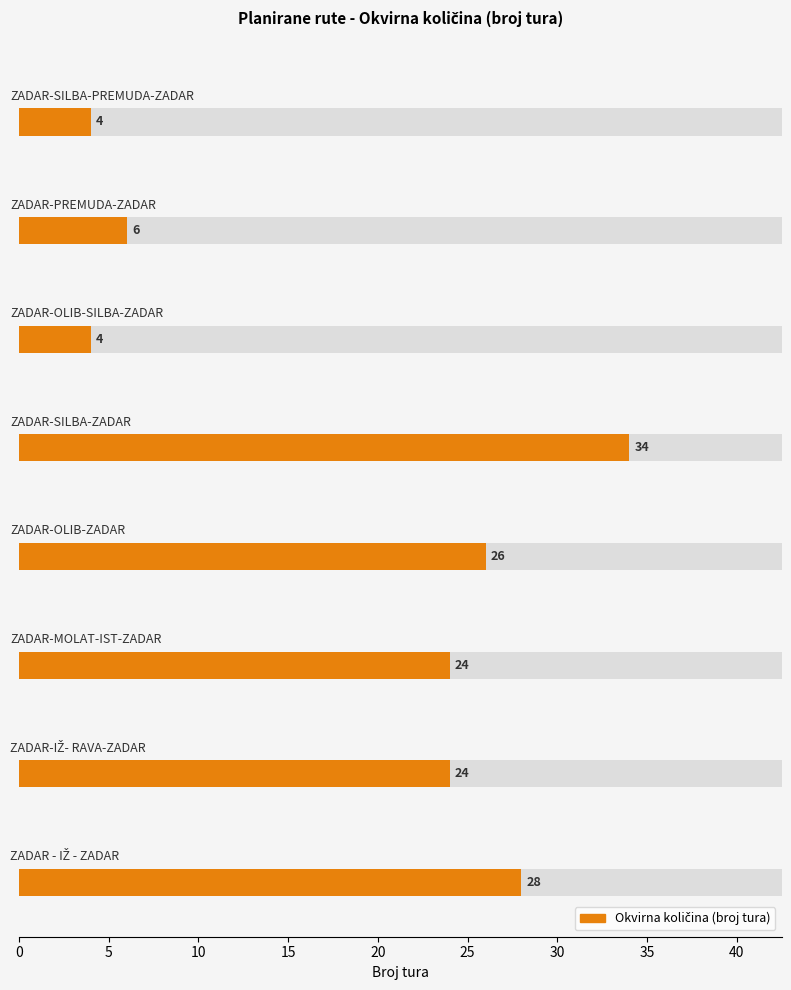

What is the approximate value at ZADAR-OLIB-ZADAR, to the nearest 10?

30